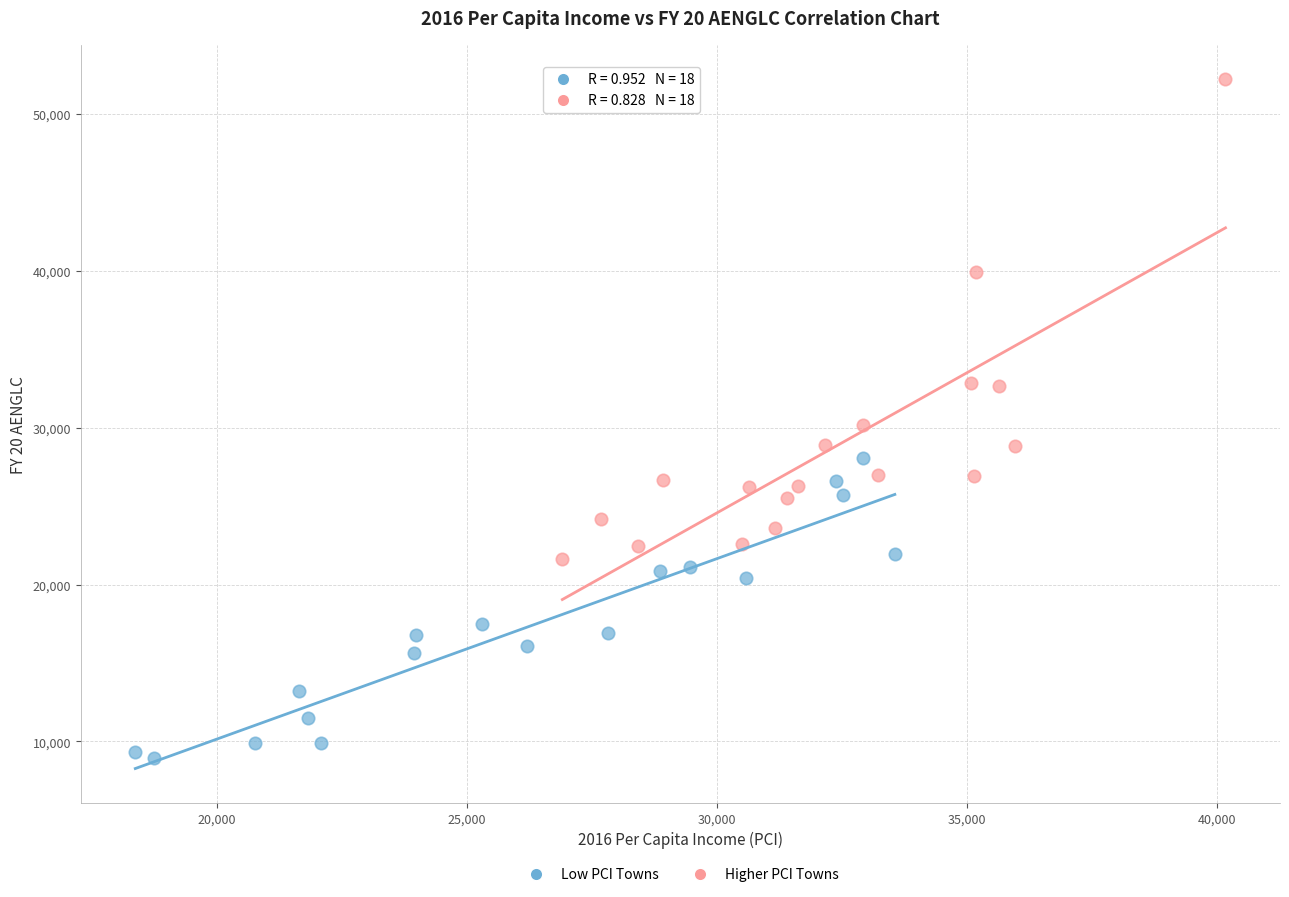

Which series contains the lowest Y value?

Low PCI Towns